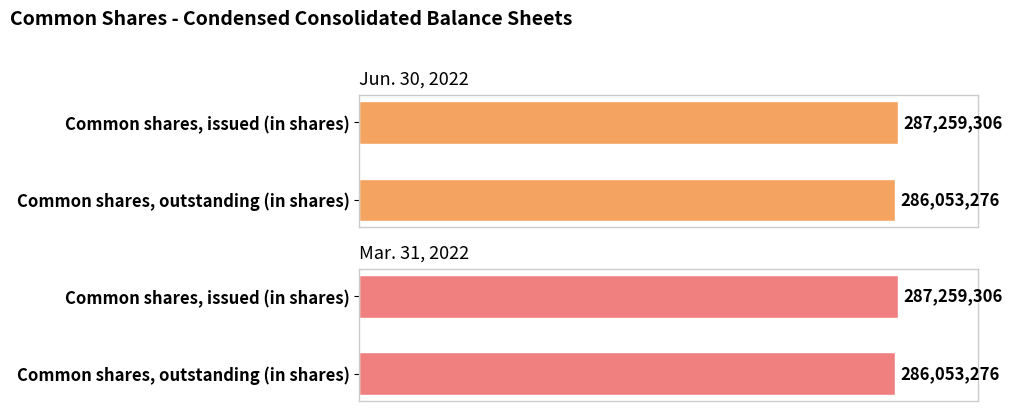

True or false: Jun. 30, 2022 has a value of 287259306 at Common shares, issued (in shares).

True